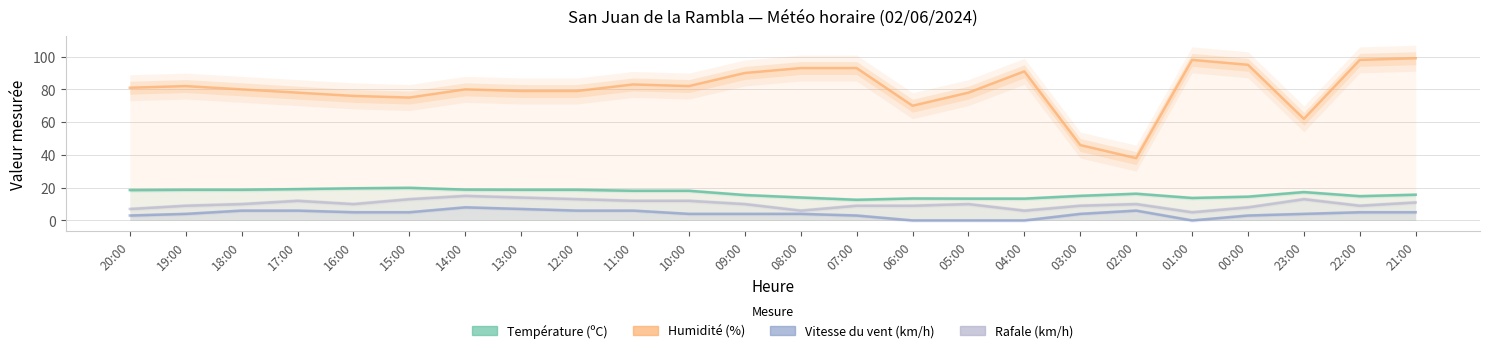

Which category has the lowest value in the Vitesse du vent (km/h) series?

06:00